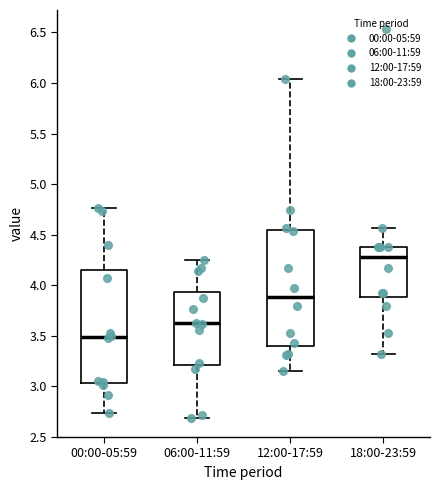

Where does the median line of the box for 12:00-17:59 sit on the y-axis? The values are not printed on the chart, so give them approximately, as read against the axis.

3.90